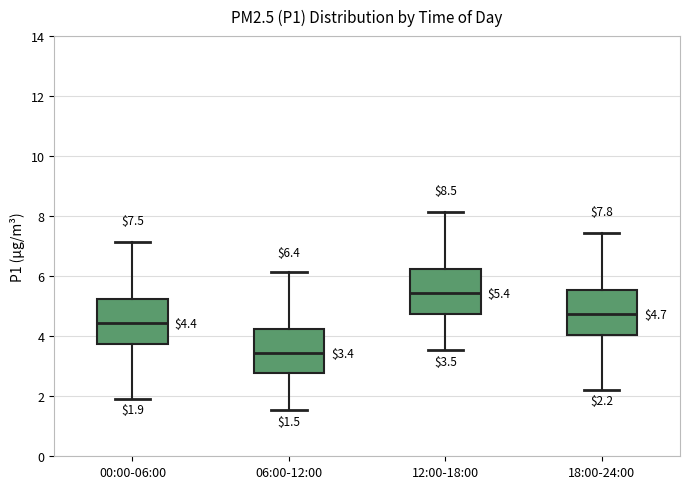

Which box has the highest median line?

12:00-18:00